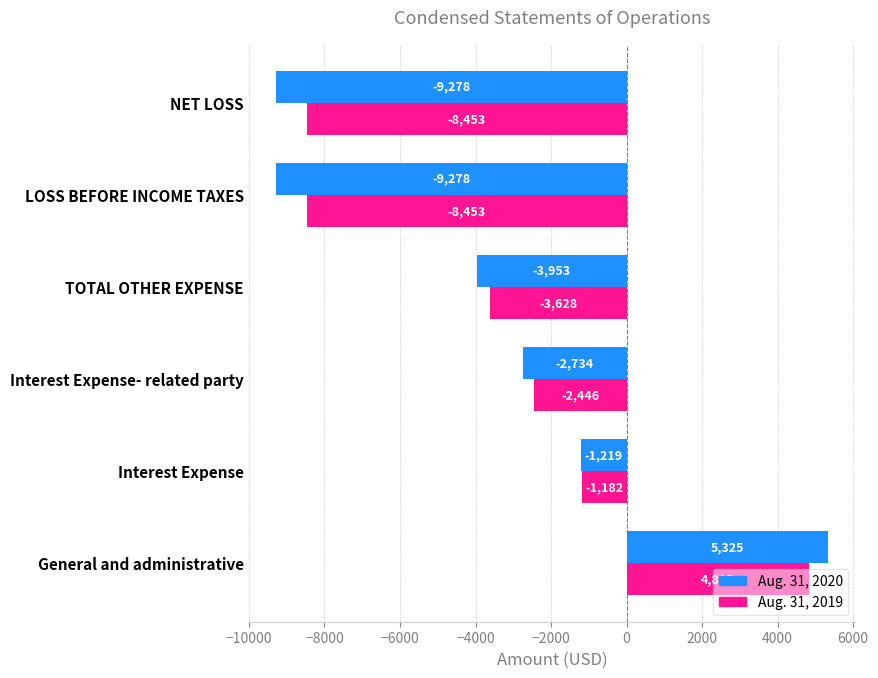

Which series has the largest range (max minus min)?

Aug. 31, 2020